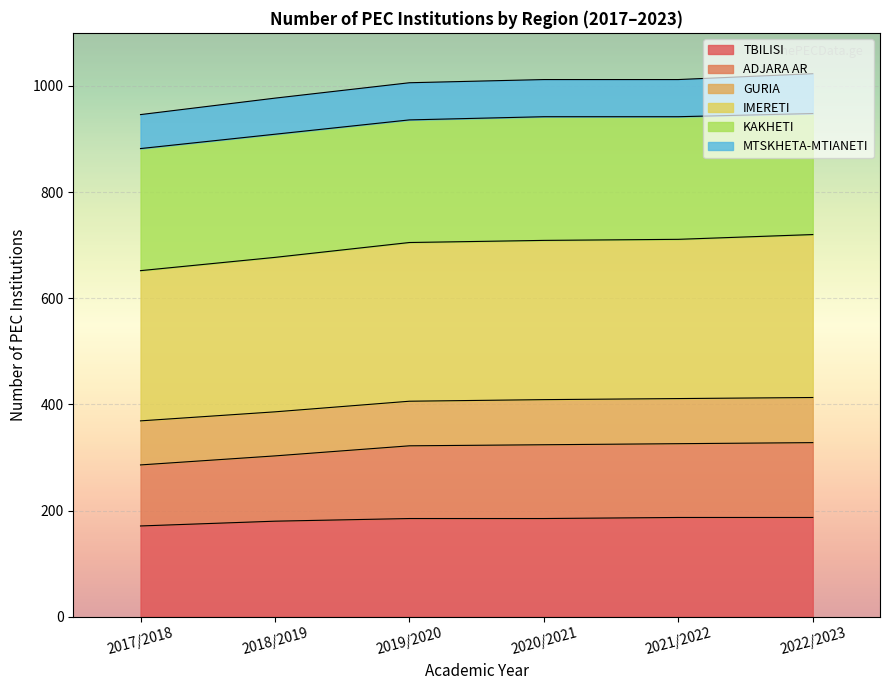

What is the total value across all series at 2021/2022?

1012